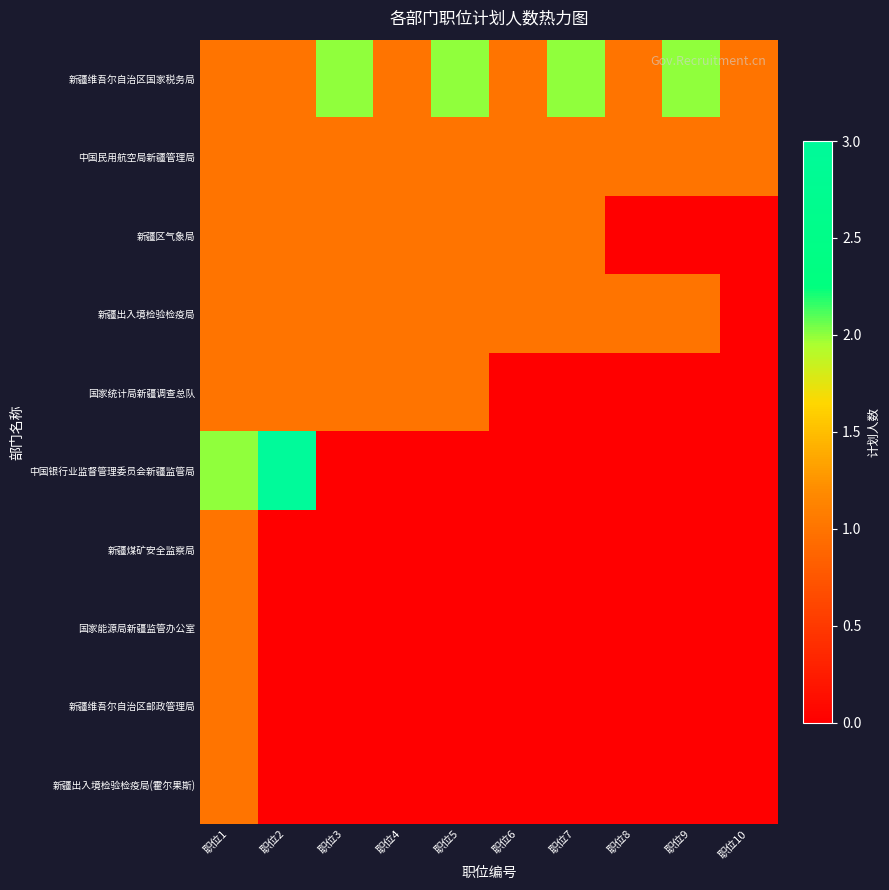

Which series has the largest total across all categories?

新疆维吾尔自治区国家税务局